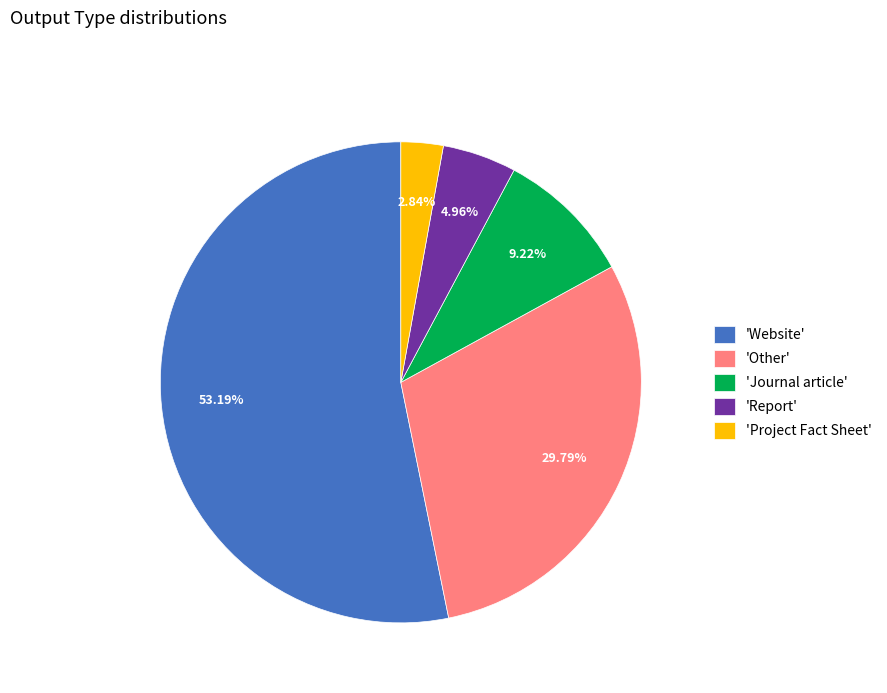

Between 'Project Fact Sheet' and 'Journal article', which is larger?

'Journal article'